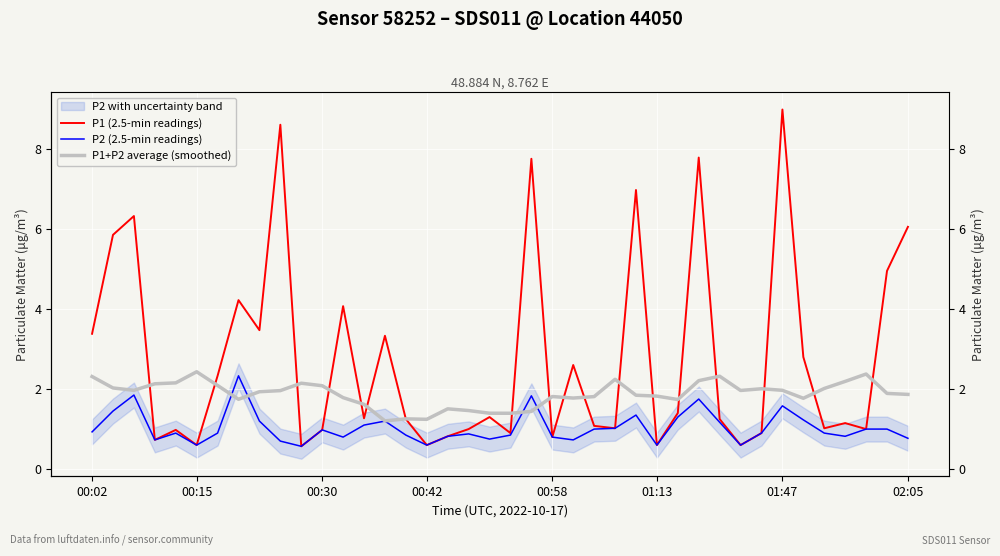

Where does the P1 (2.5-min readings) series first go above 1?

00:02